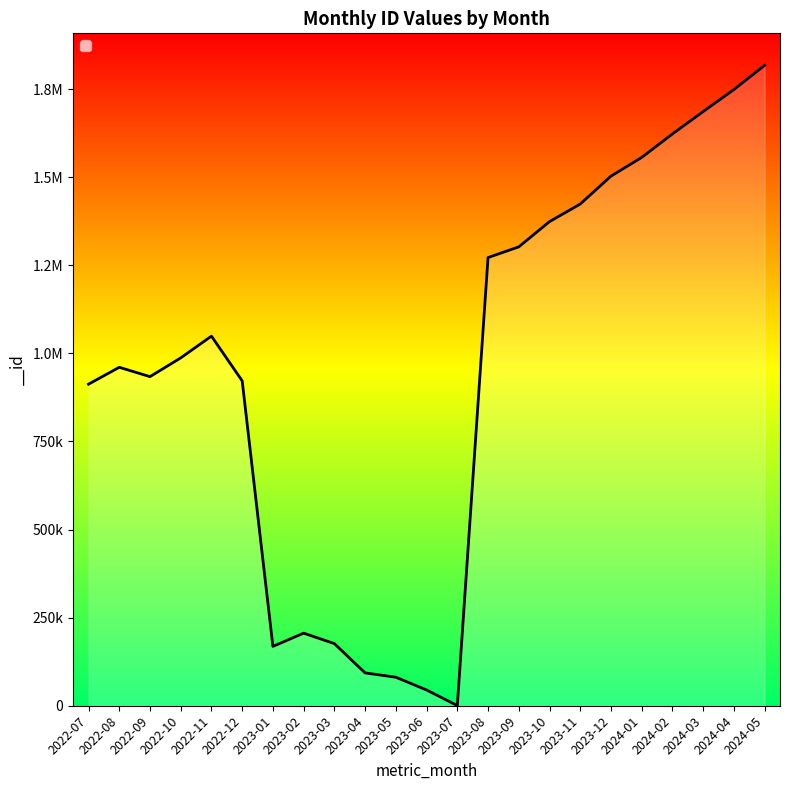

Approximately how many times larger is the value at 2023-05 compared to 2022-11?

0.1